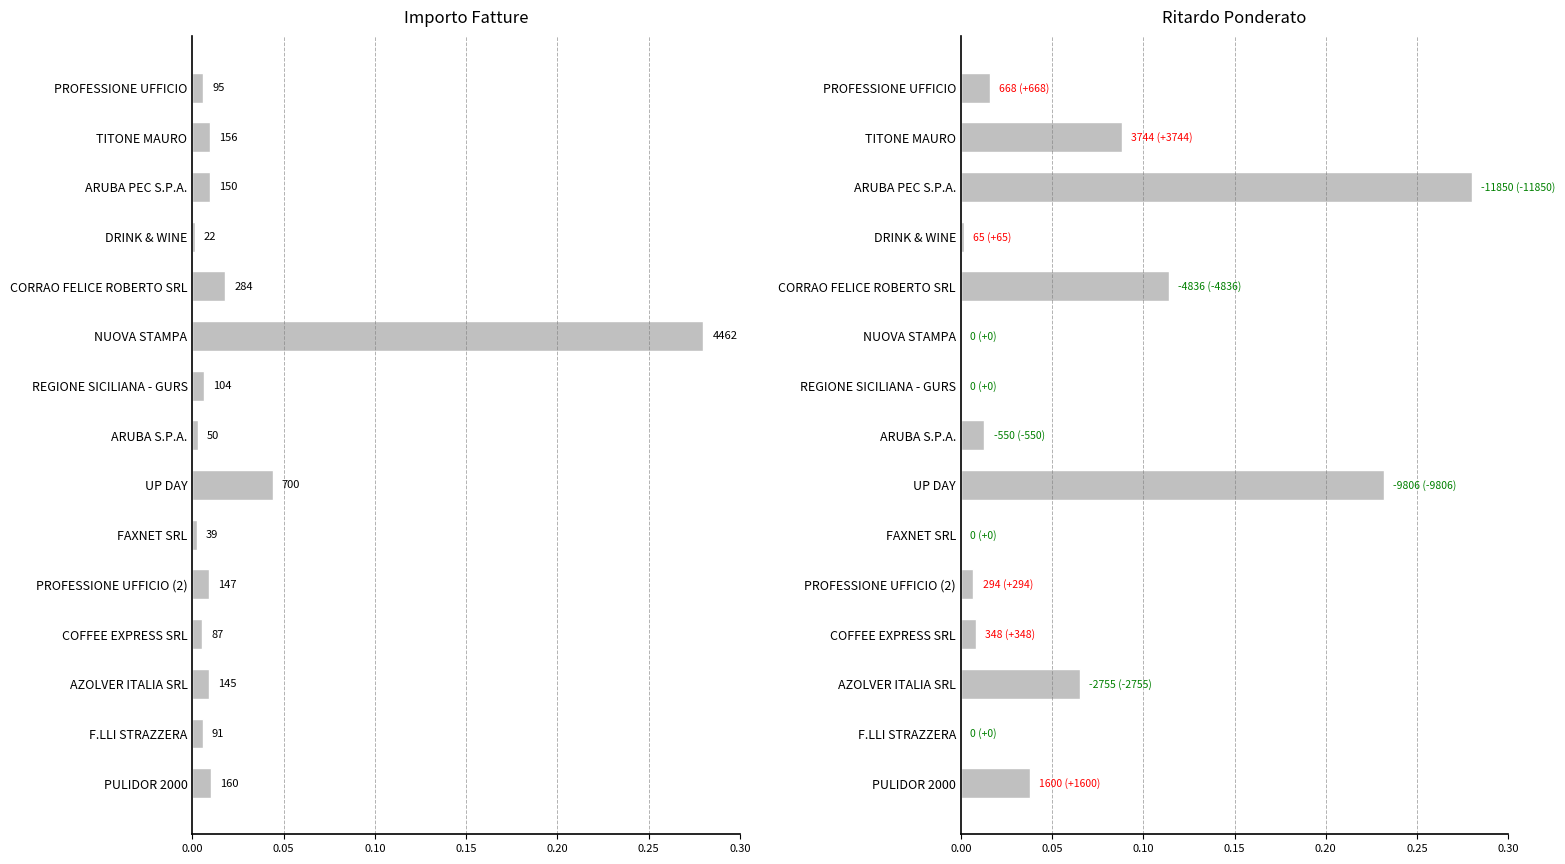

What are all the series names shown in the legend?

Importo, Ritardo ponderato